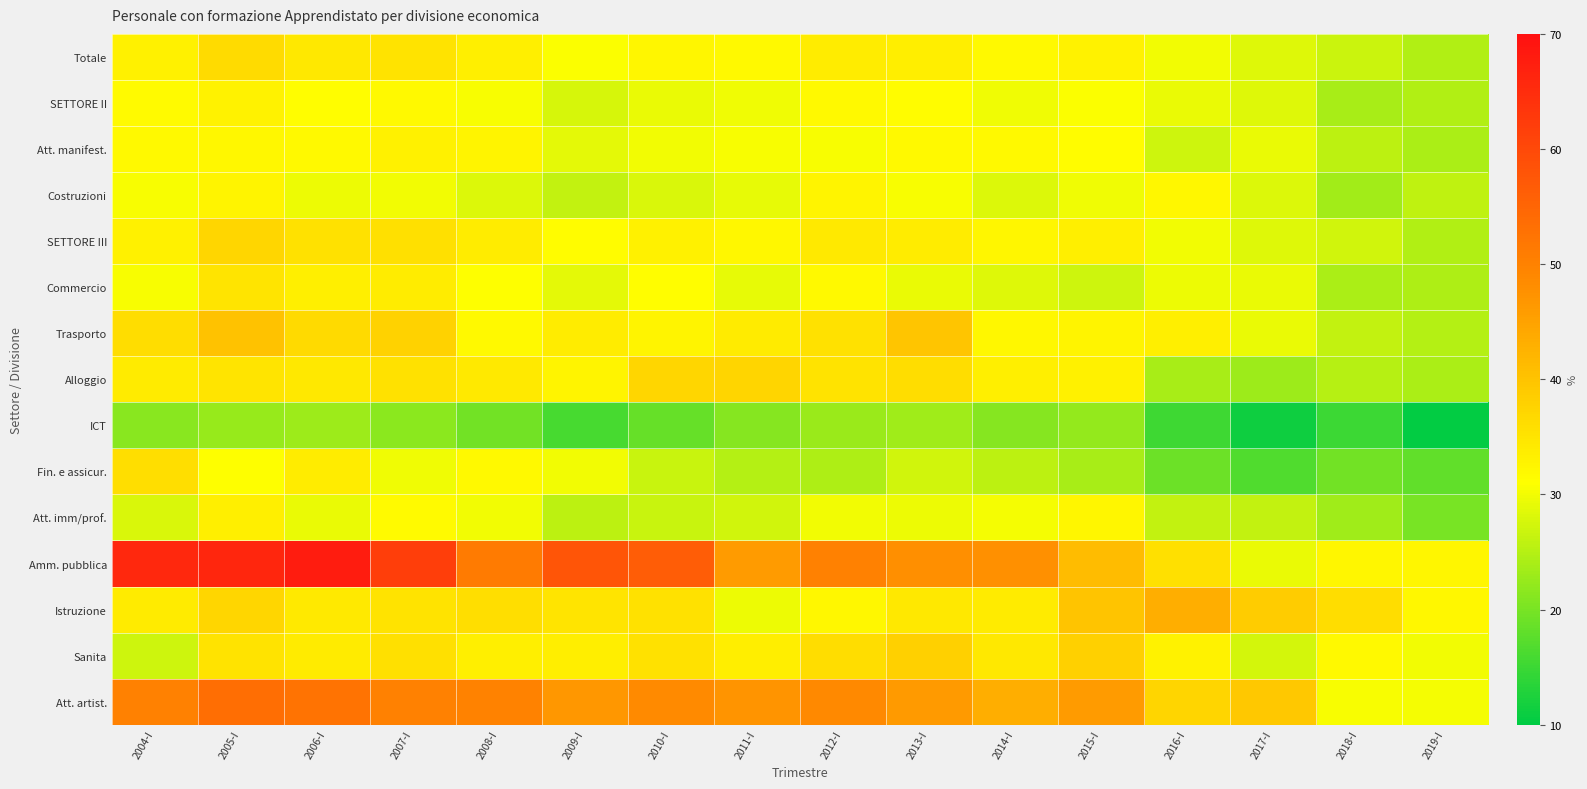

What is the spread (max minus min) of values at 2012-I?

27.4